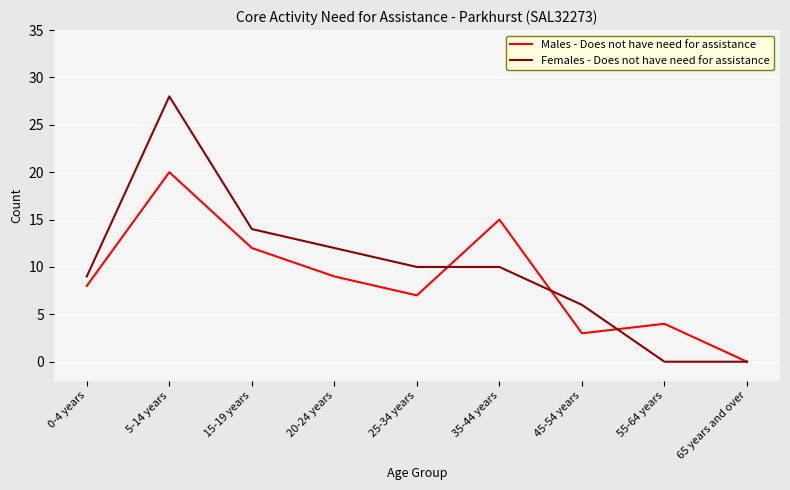

Where is Females - Does not have need for assistance nearest to the value 14?

15-19 years